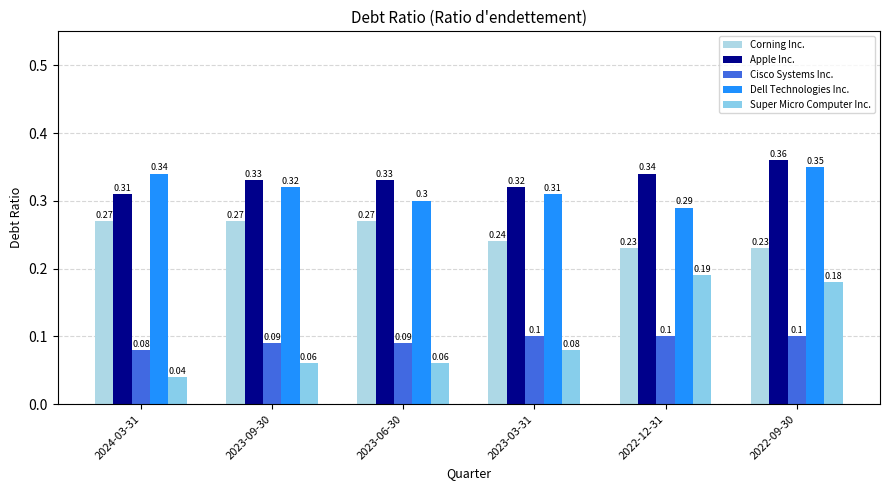

Does the chart contain stacked bars?

No